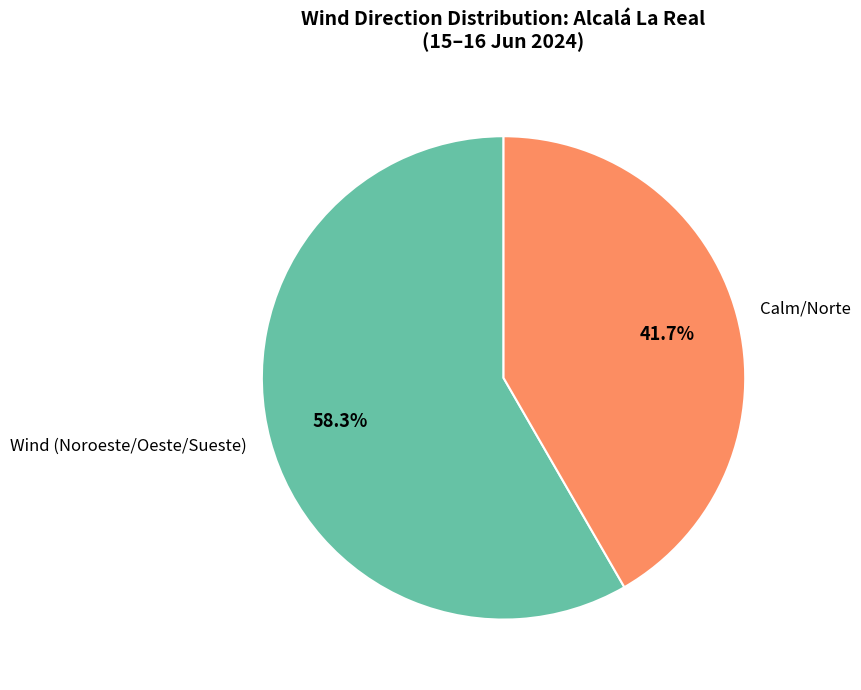

Which has a higher value, Wind (Noroeste/Oeste/Sueste) or Calm/Norte?

Wind (Noroeste/Oeste/Sueste)